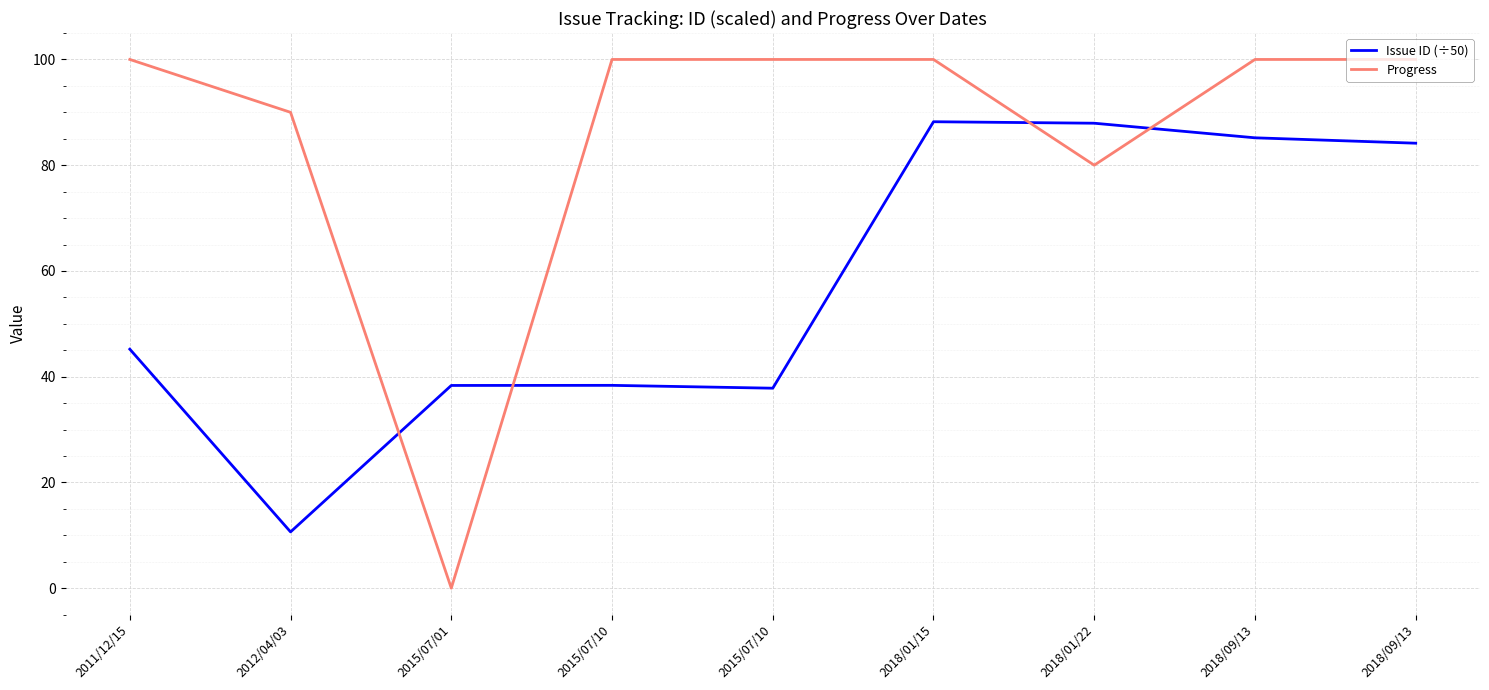

Is this an area chart (filled region under the line)?

No